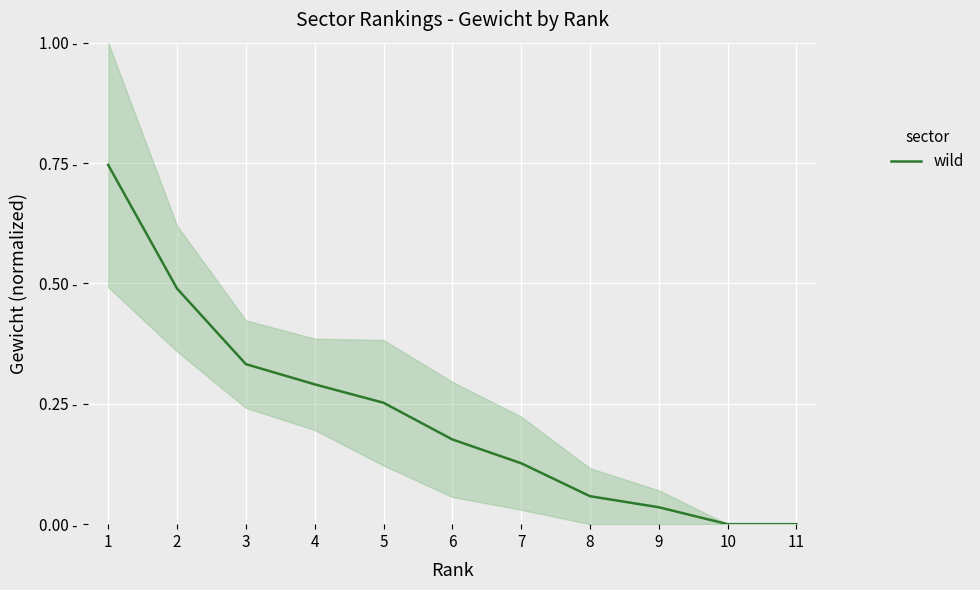

What is the value of the 2nd point from the left?

0.5